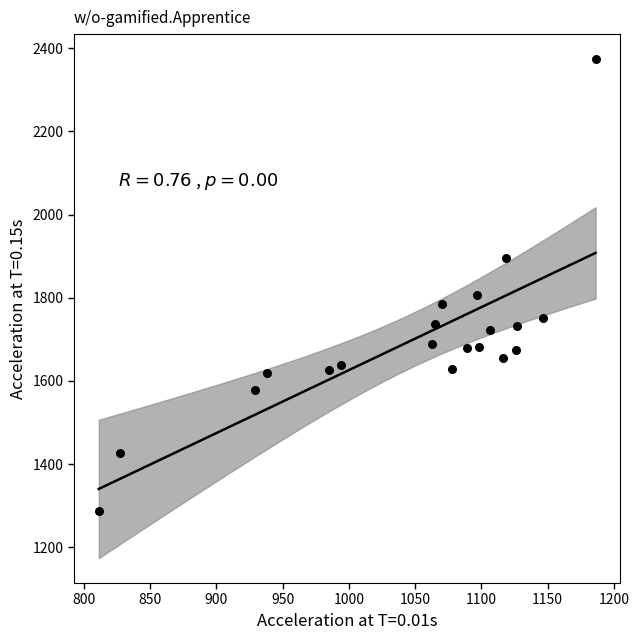

What is the range of X values (max minus min)?

374.7